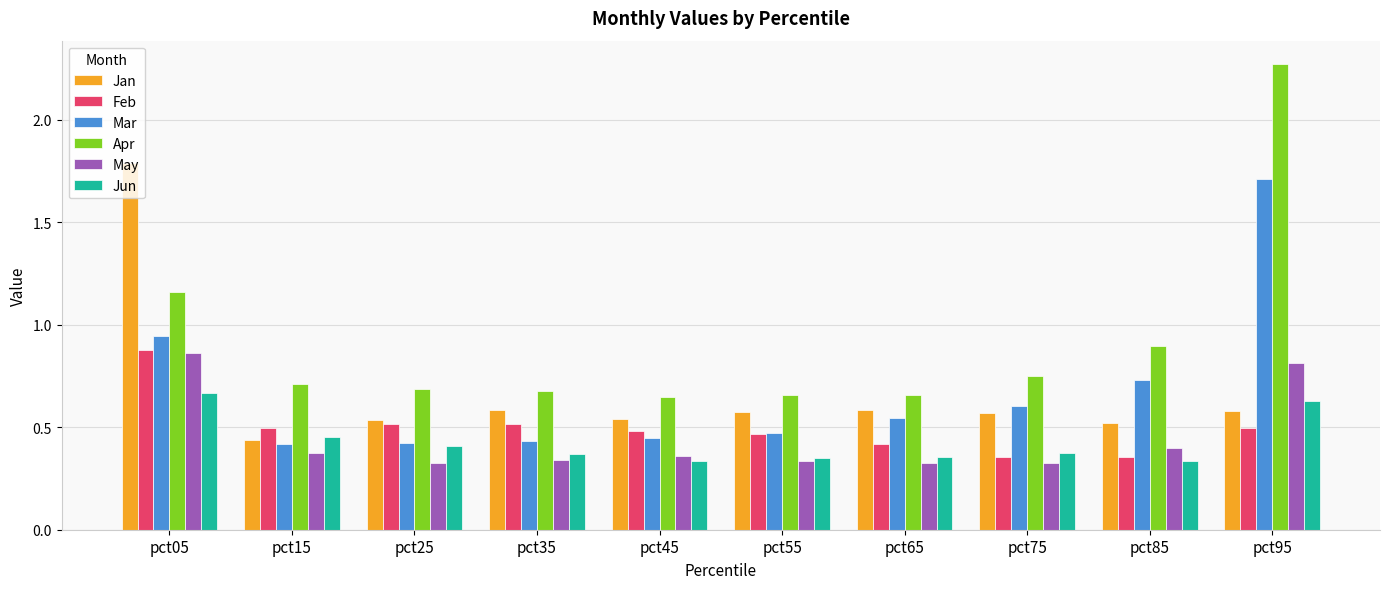

The value of May at pct05 is 0.6. True or false?

False